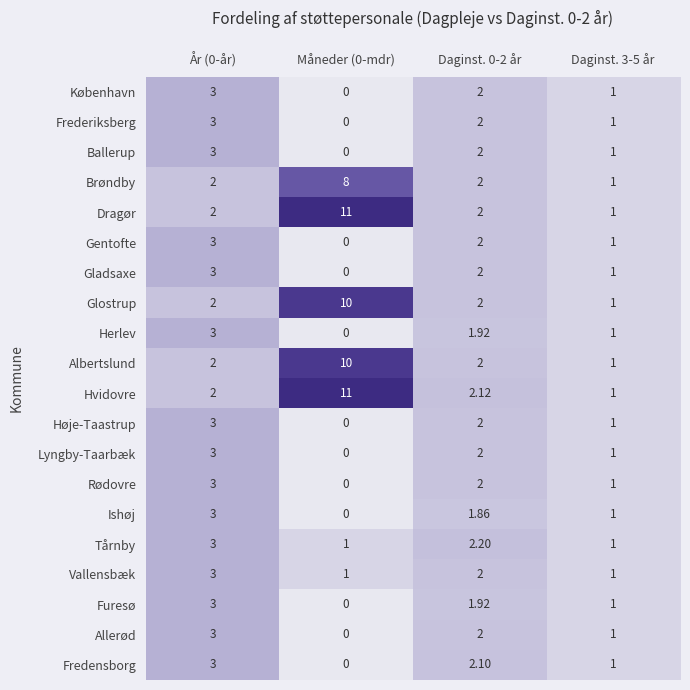

Is the value of Ishøj at Daginst. 3-5 år greater than the value of Fredensborg at Måneder (0-mdr)?

Yes